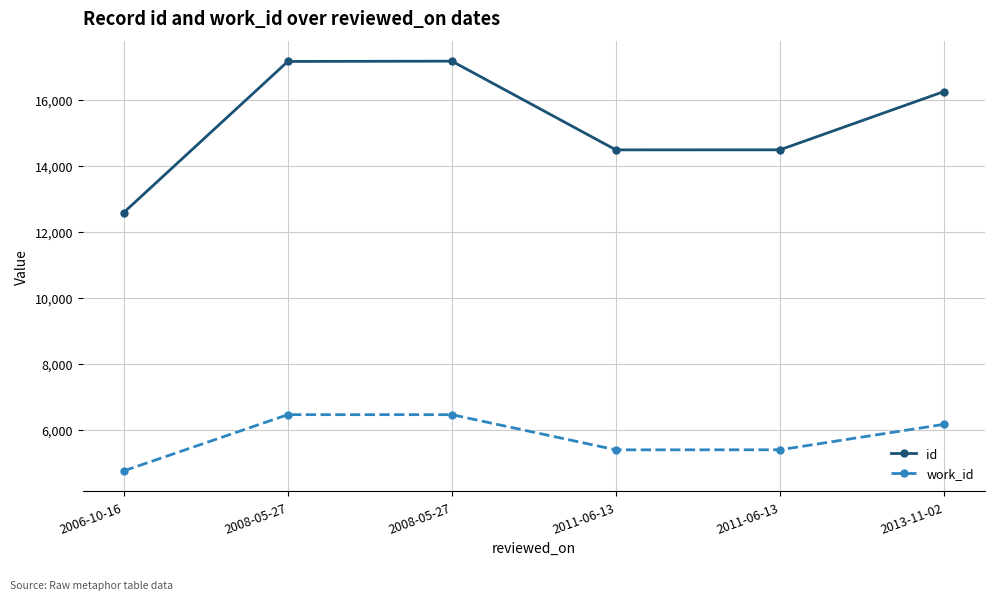

At which label does work_id first exceed 6162?

2008-05-27